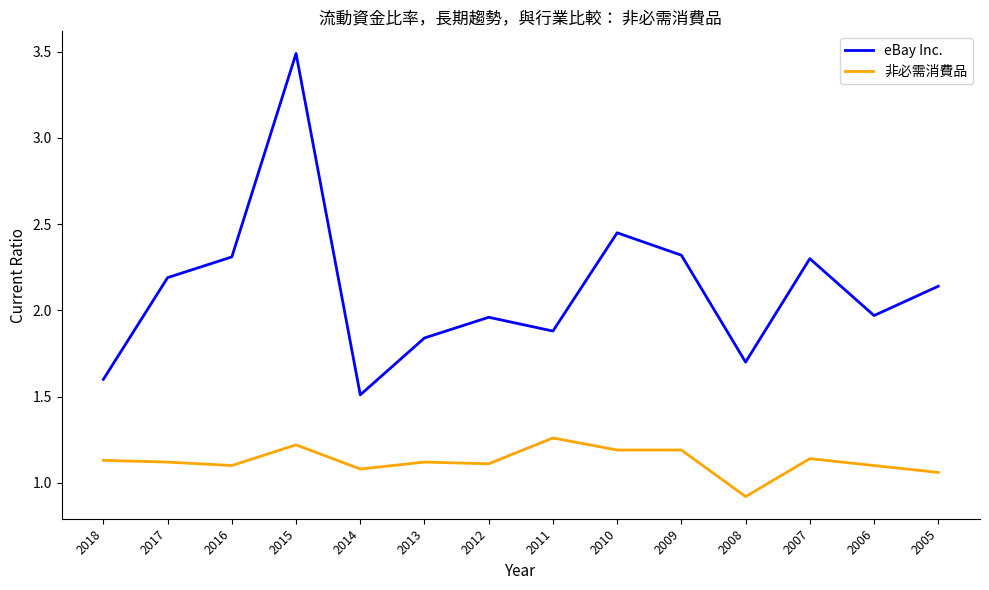

What is the sum of the 非必需消費品 values at 2012 and 2010?

2.3